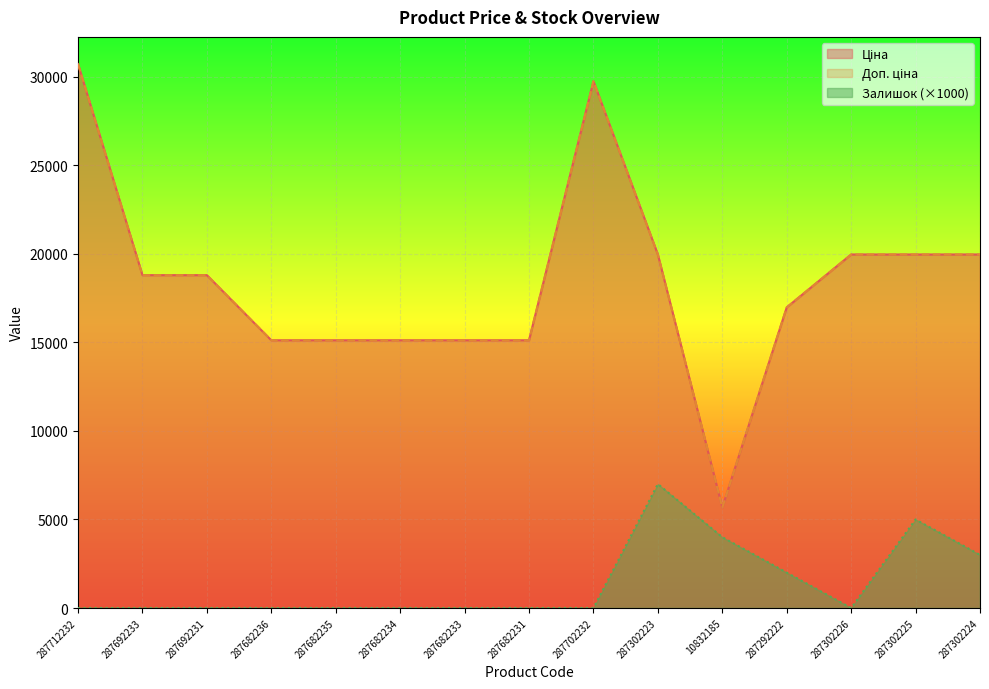

What is the difference between the Ціна values at 287692233 and 287302226?

1167.4